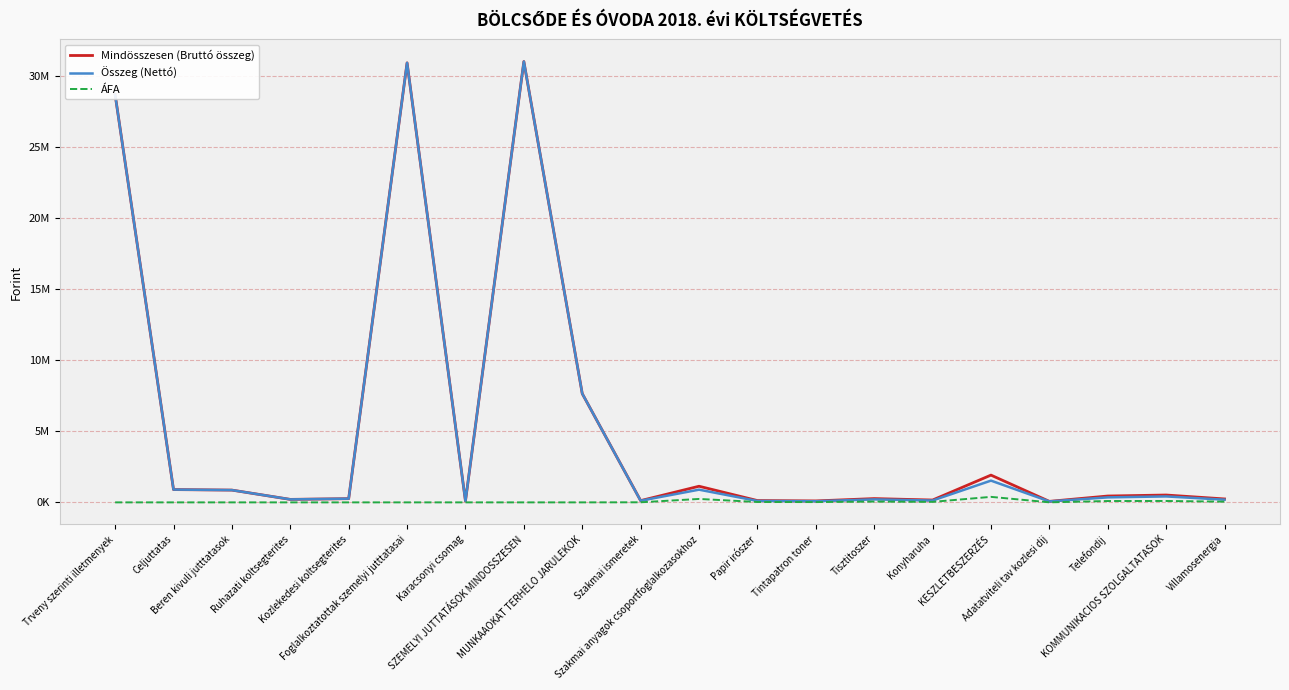

What position from the right is Tisztitoszer?

7